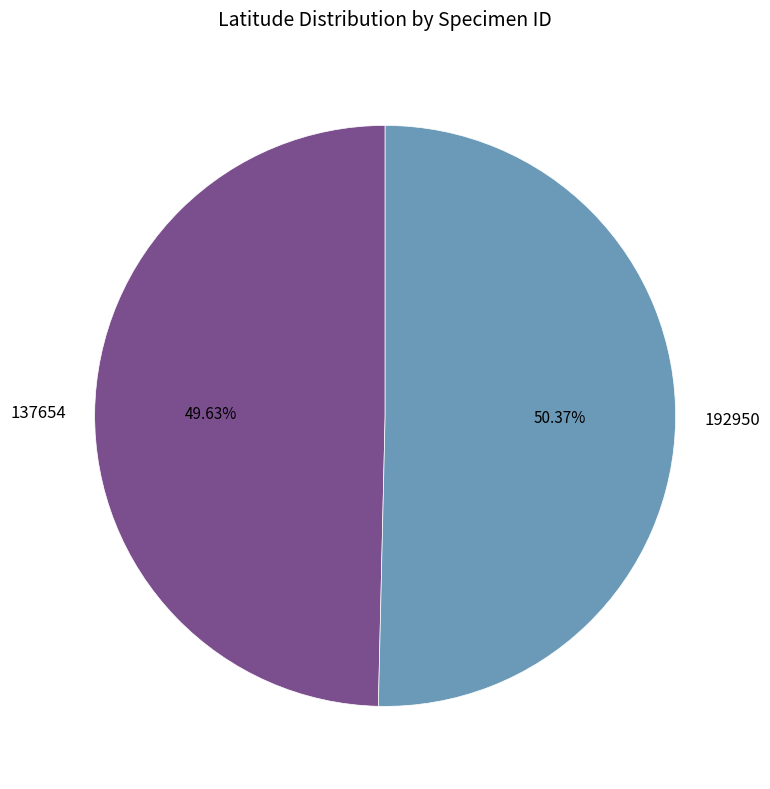

Is it true that 192950 is 42% of the pie?

False